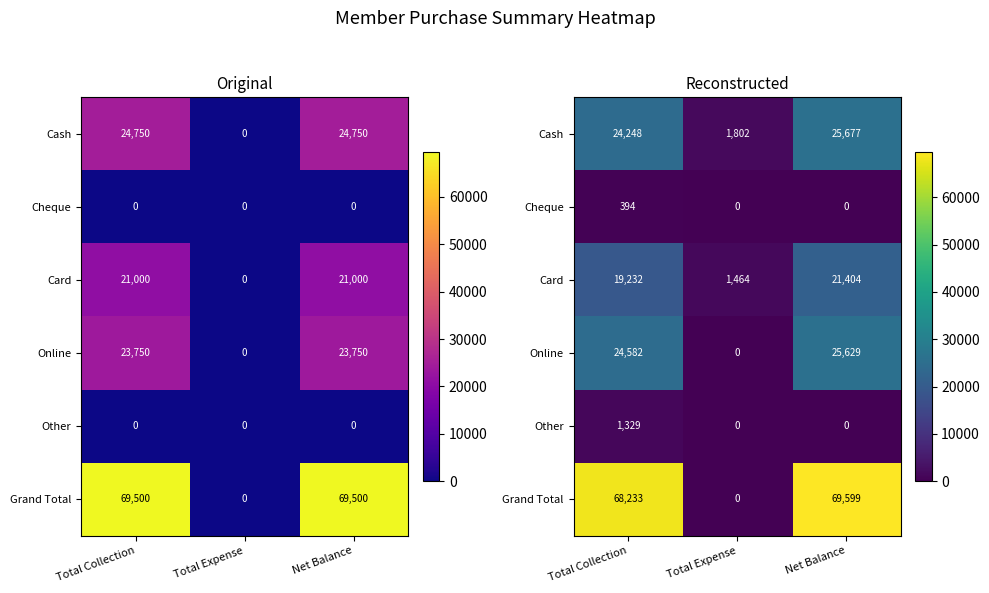

Rank the series at Total Expense from lowest to highest value.

Cheque, Online, Other, Grand Total, Card, Cash